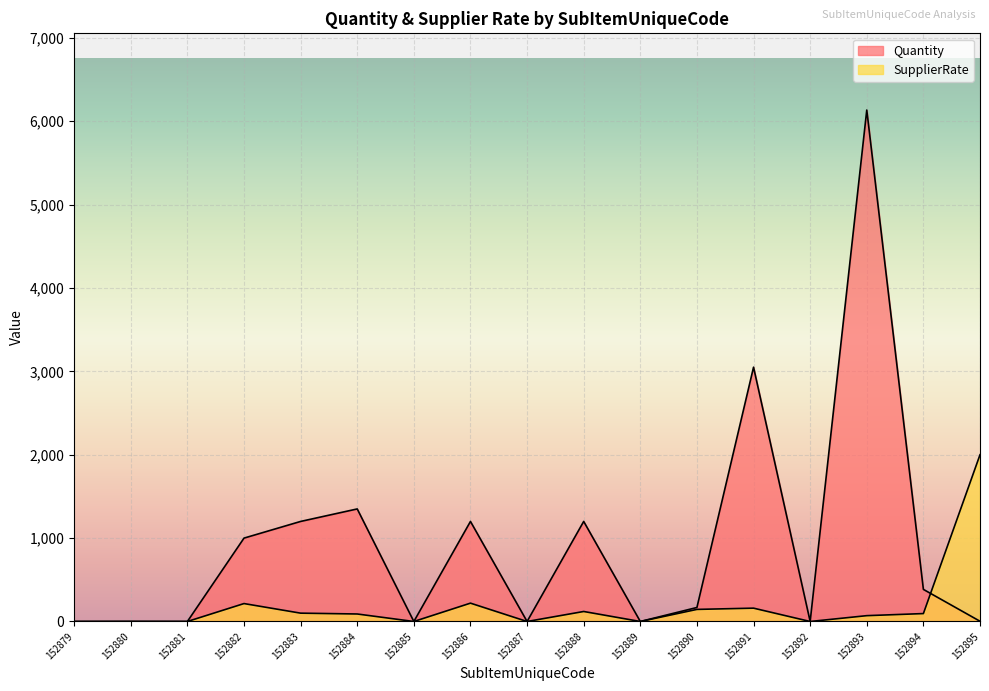

What is the value of the Quantity point at the 5th from the left?

1200